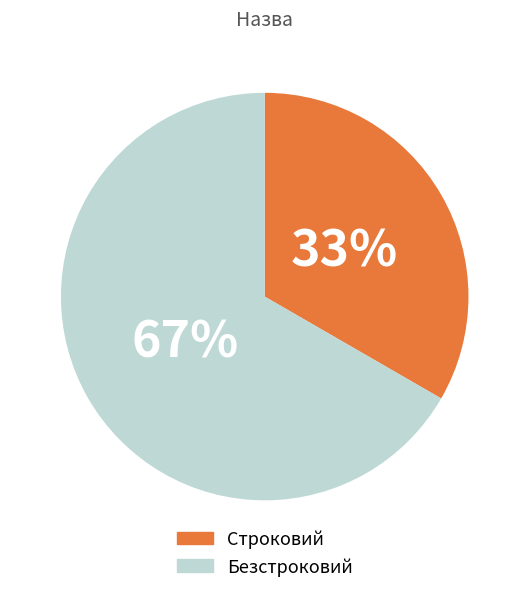

Which slice is the largest?

Безстроковий